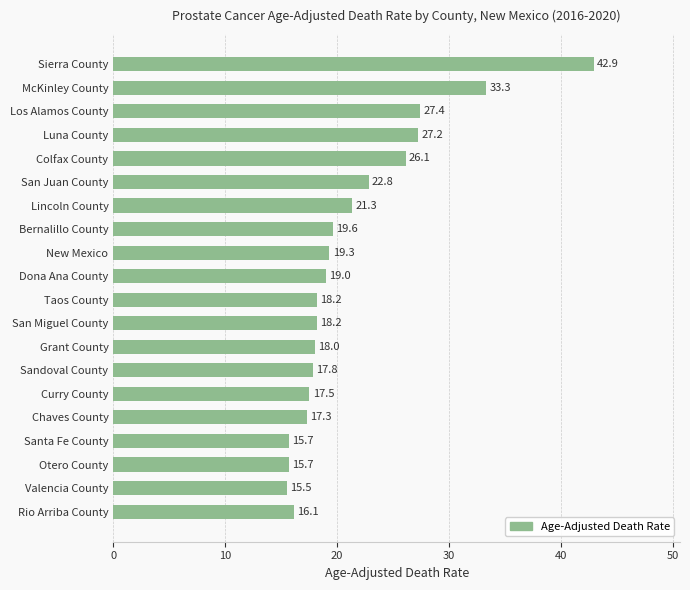

Reading top to bottom, what are all the values shown in this chart?

42.9	33.3	27.4	27.2	26.1	22.8	21.3	19.6	19.3	19.0	18.2	18.2	18.0	17.8	17.5	17.3	15.7	15.7	15.5	16.1